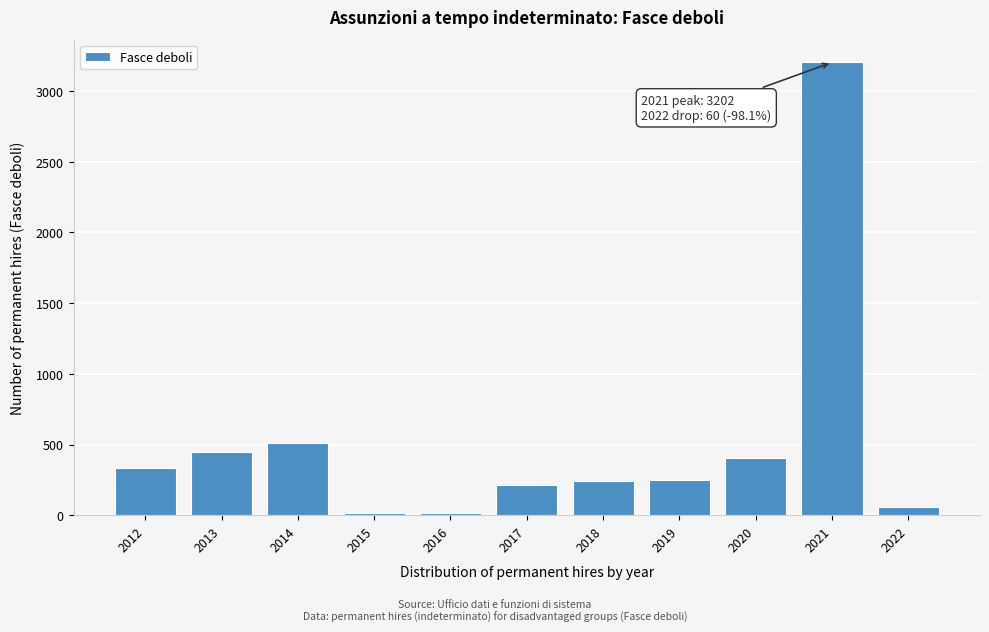

The value at 2018 is 240. True or false?

True